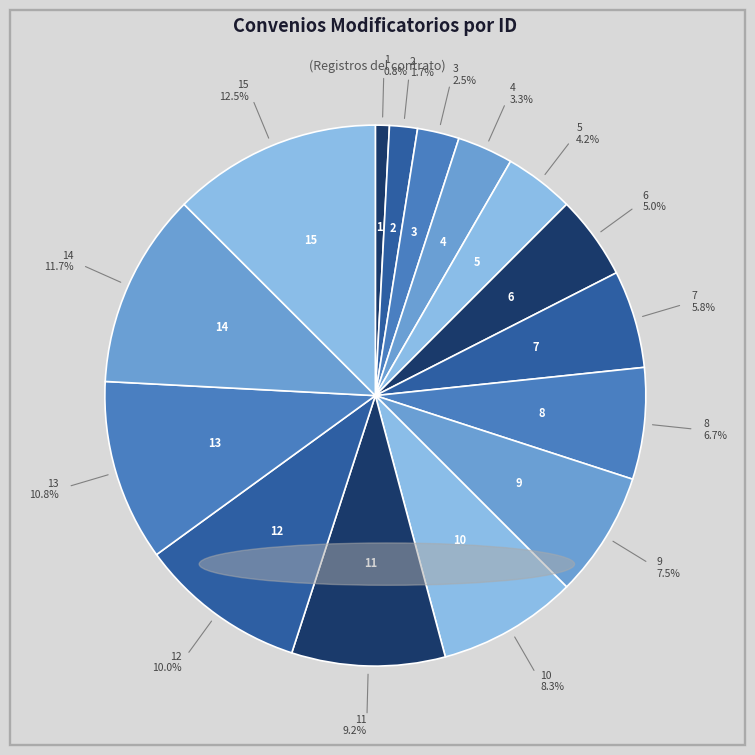

How many segments does this pie chart have?

15